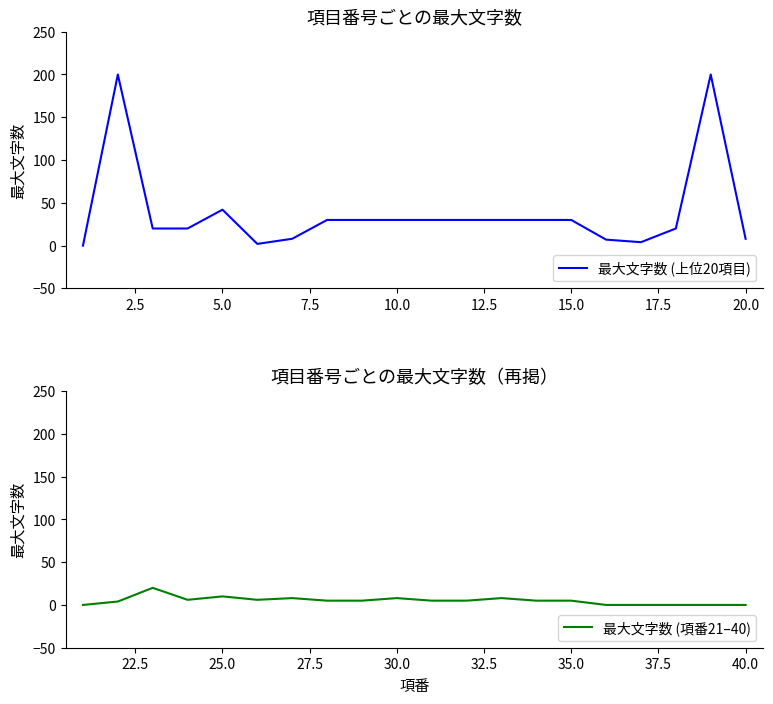

Is this an area chart (filled region under the line)?

No